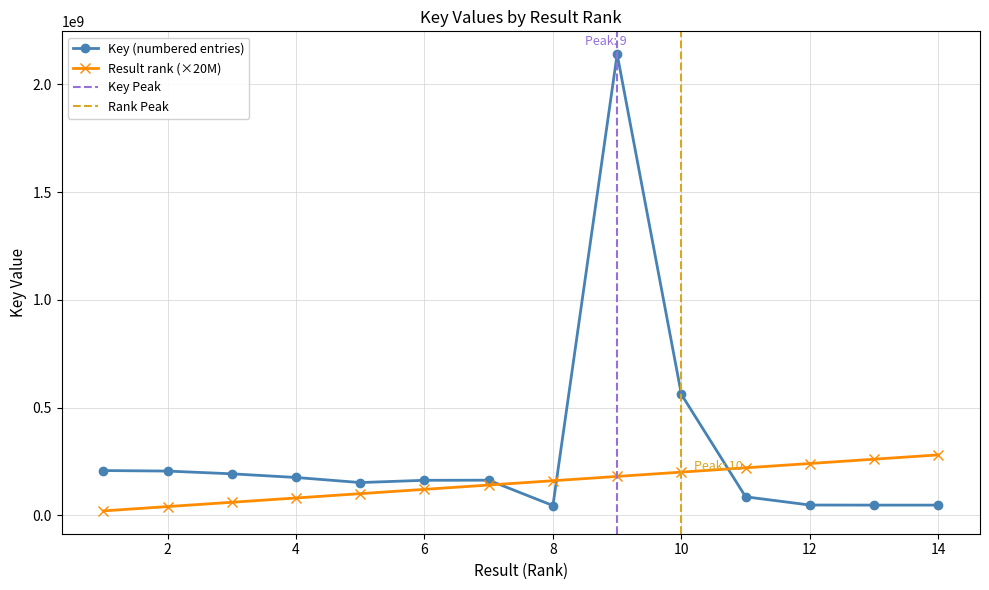

Is this an area chart (filled region under the line)?

No